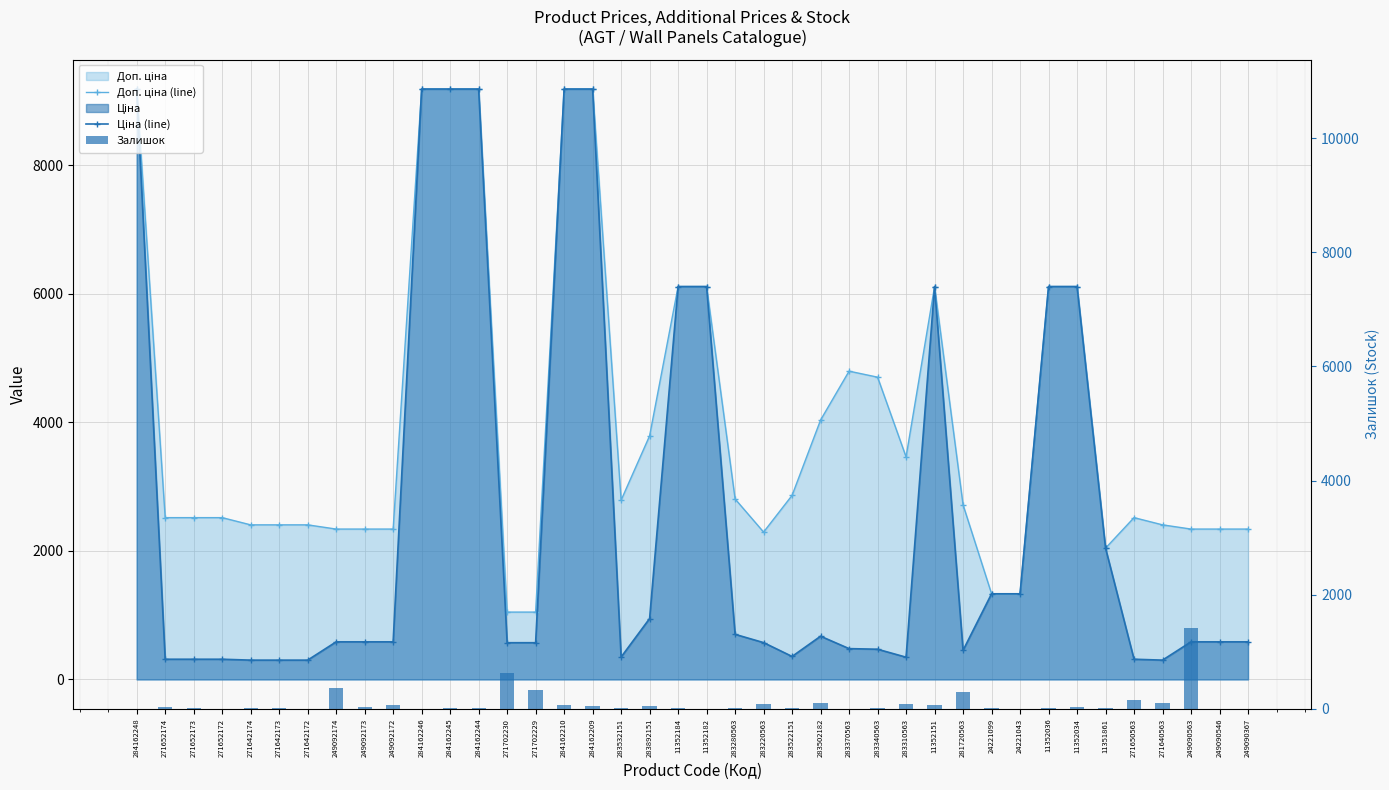

At 283892151, list the series in order from largest to smallest.

Доп. ціна (line), Ціна (line), Залишок